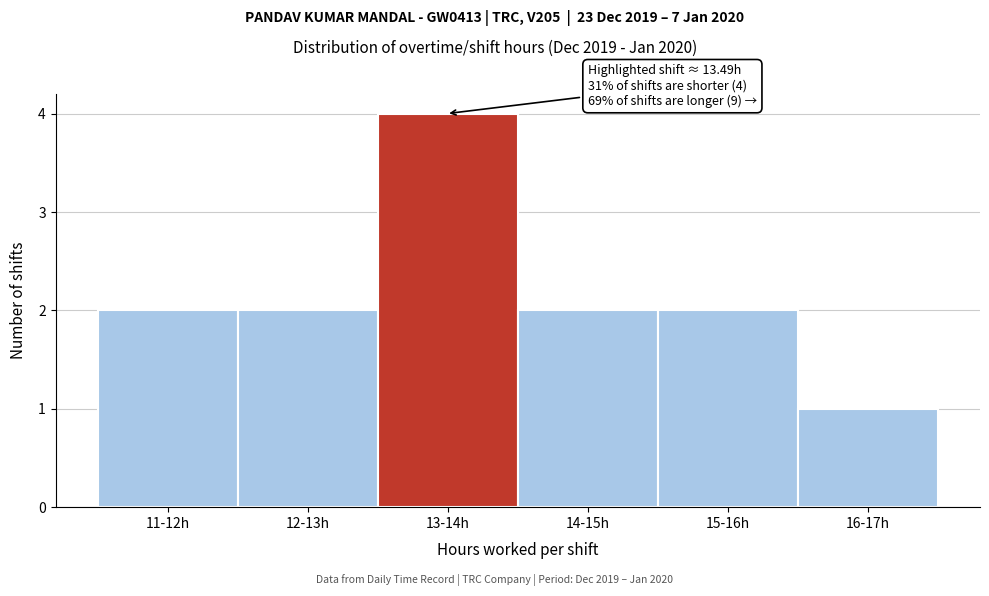

Reading left to right, what are all the values shown in this chart?

11-12h=2	12-13h=2	13-14h=4	14-15h=2	15-16h=2	16-17h=1